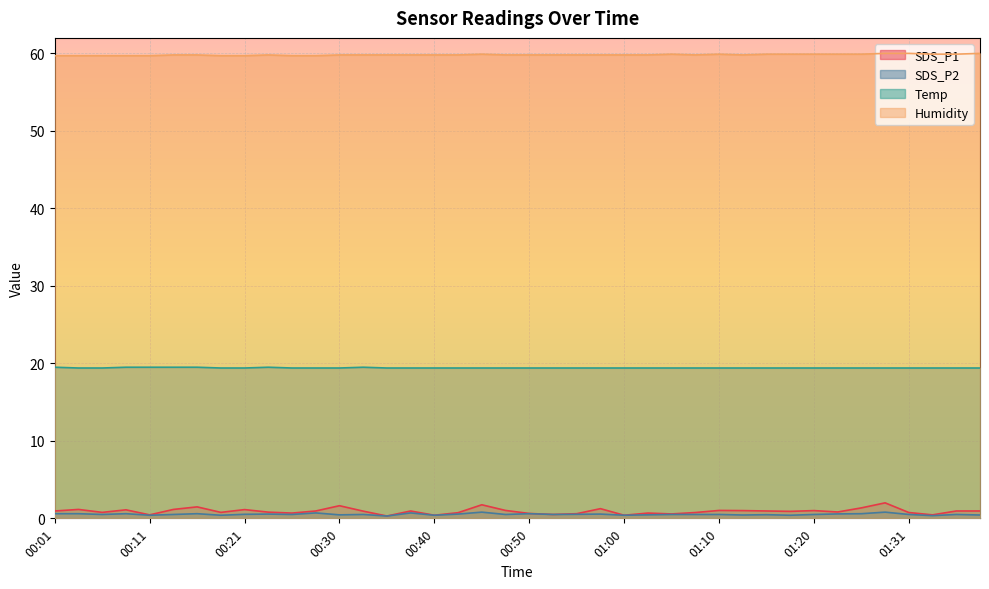

How many interior local peaks does the SDS_P1 series have?

12